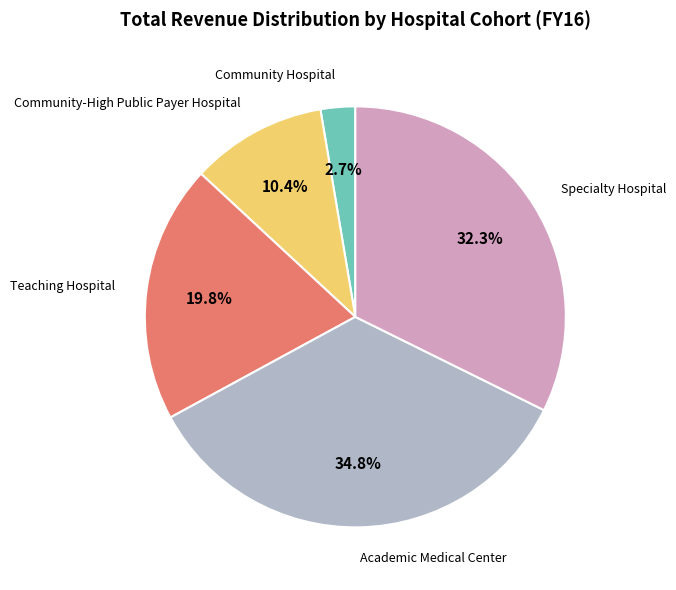

Is there a majority slice in this chart?

No